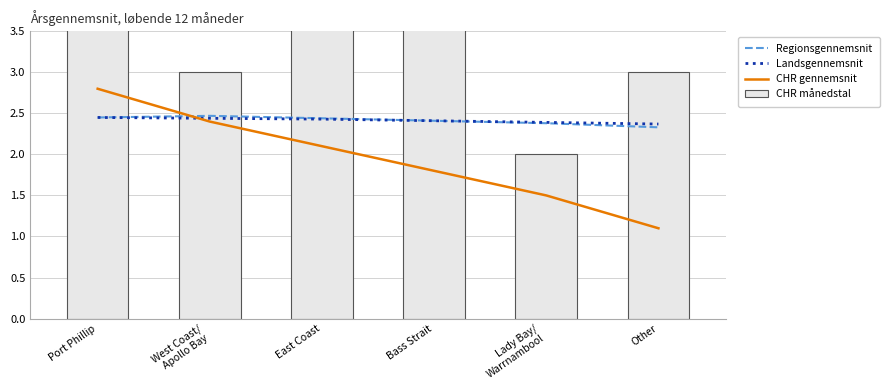

What is the greatest value displayed?

7.0